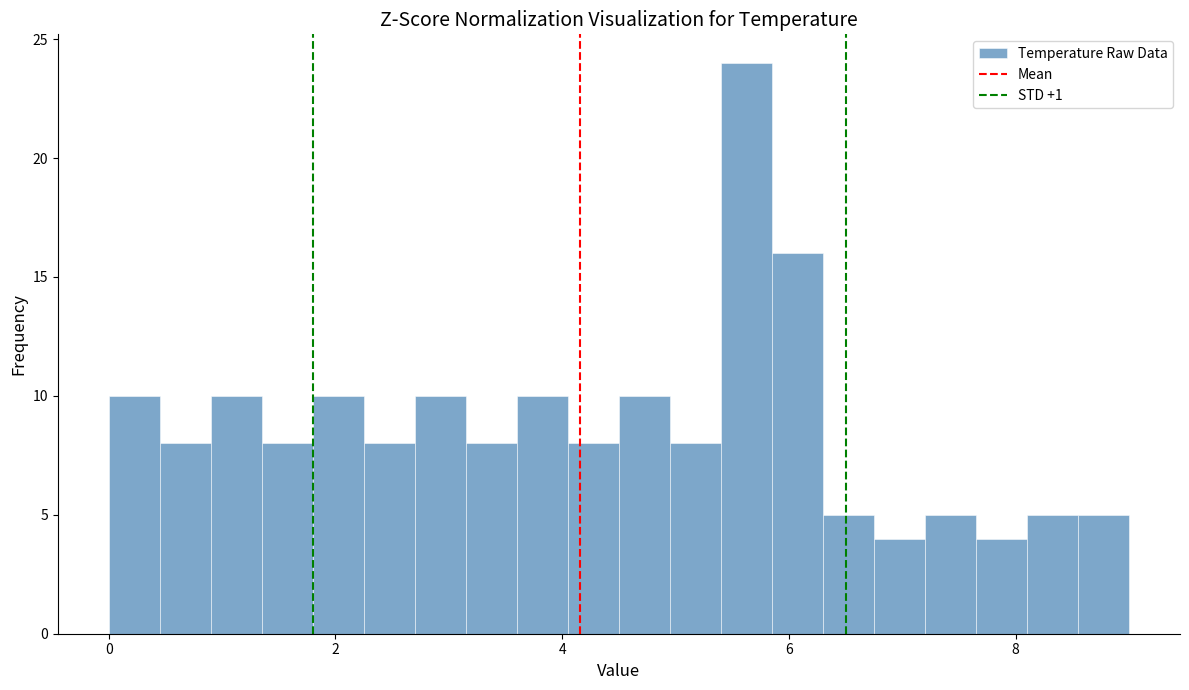

Around what value on the x-axis is the tallest bar? Give the approximate position of its centre, as read against the axis.

5.6